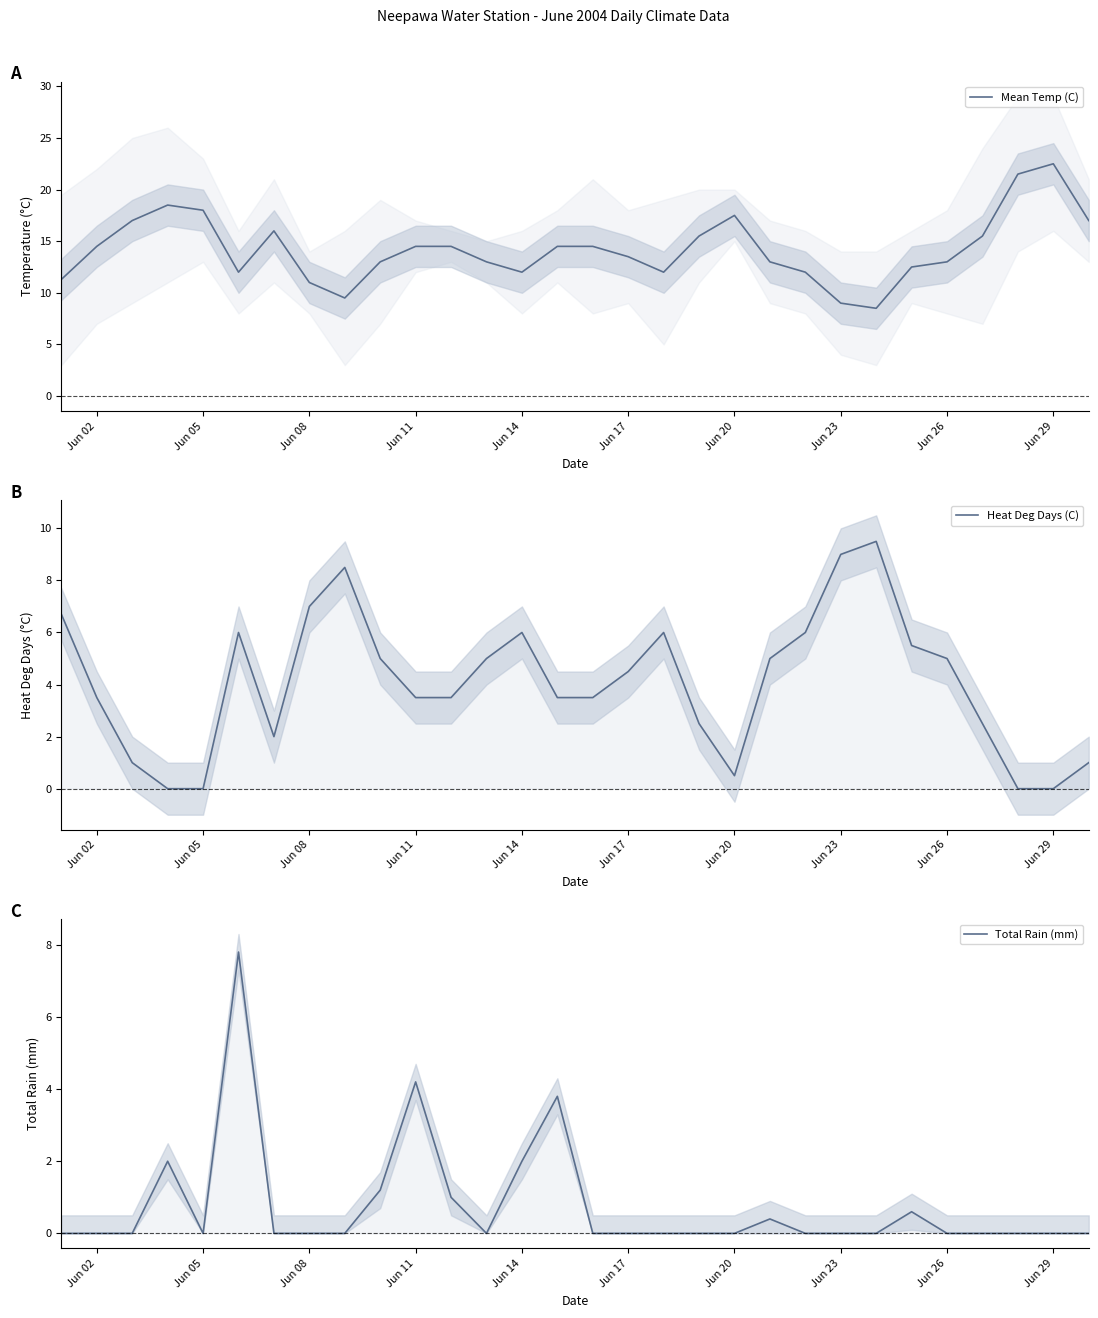

What is the difference between the maximum and minimum values in the Total Rain (mm) series?

7.8